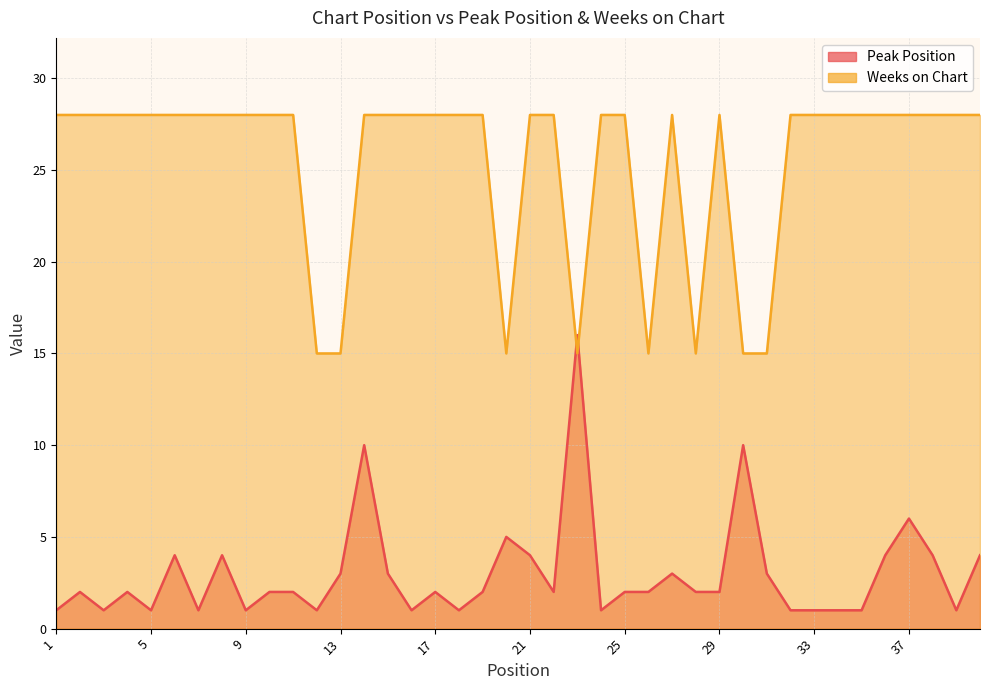

In Peak Position, how many points are lower than both neighbors (excluding endpoints)?

10